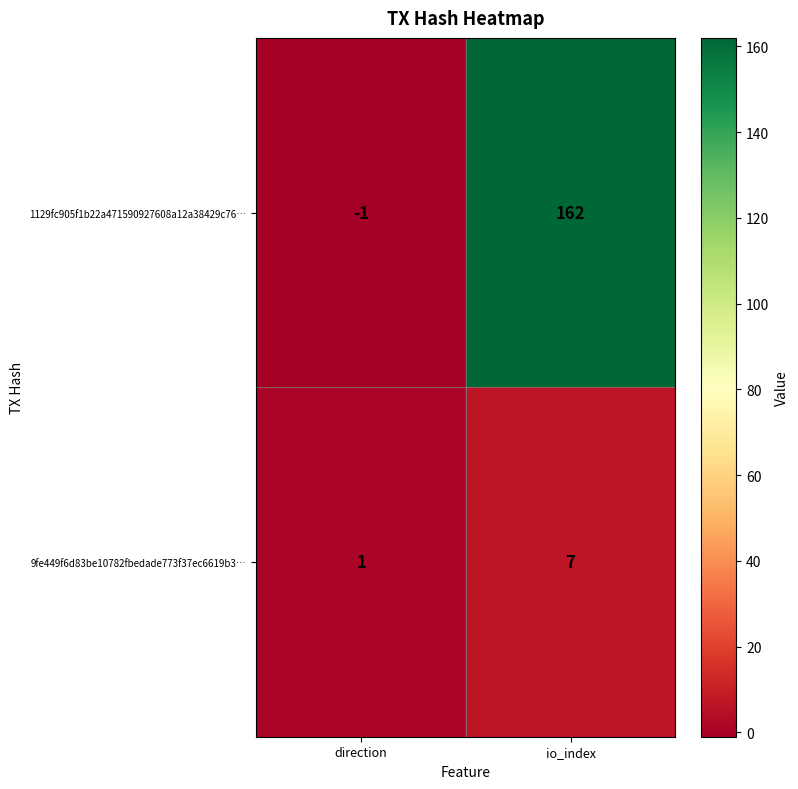

What is the smallest value displayed?

-1